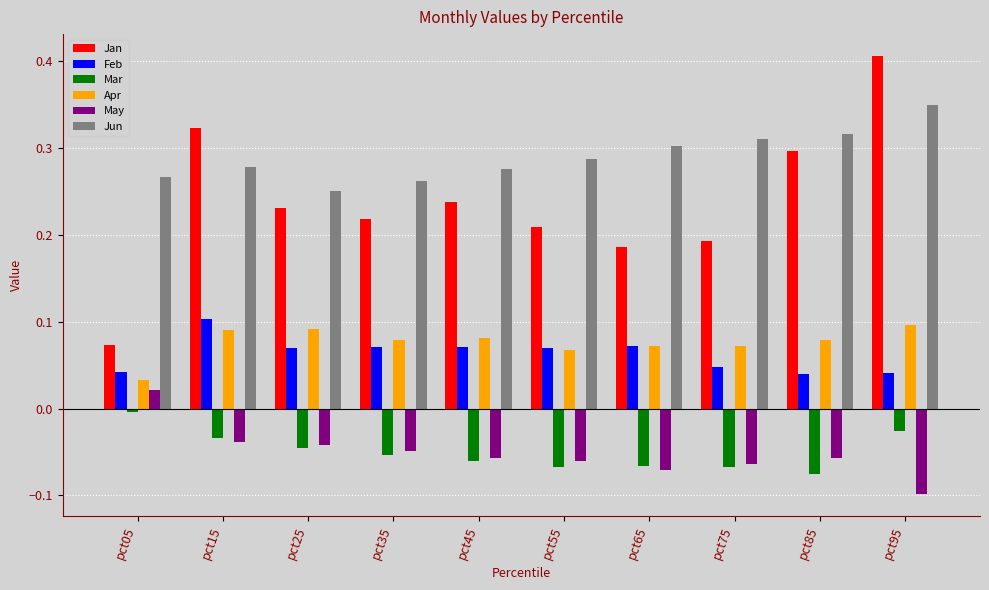

Is it true that Apr equals 0.1 at pct75?

True